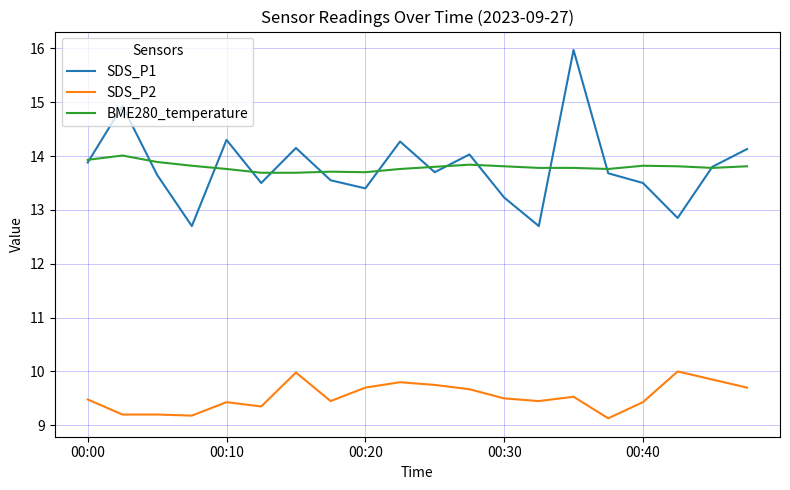

Which series has the widest spread of values?

SDS_P1